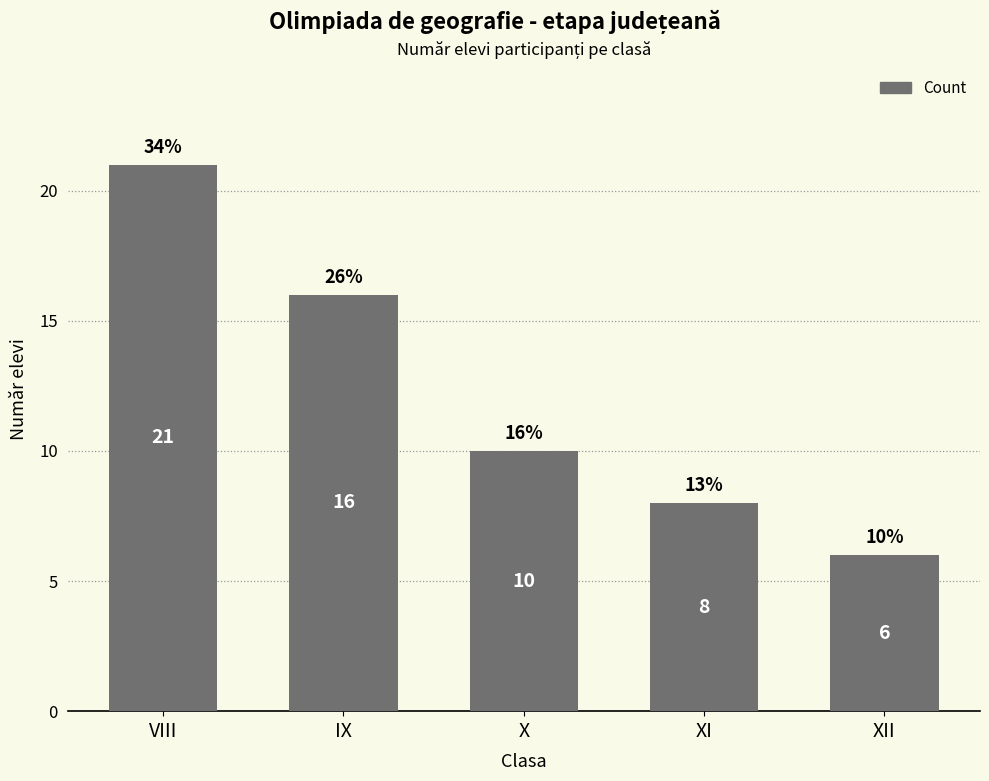

What is the value of the 5th bar from the left?

6